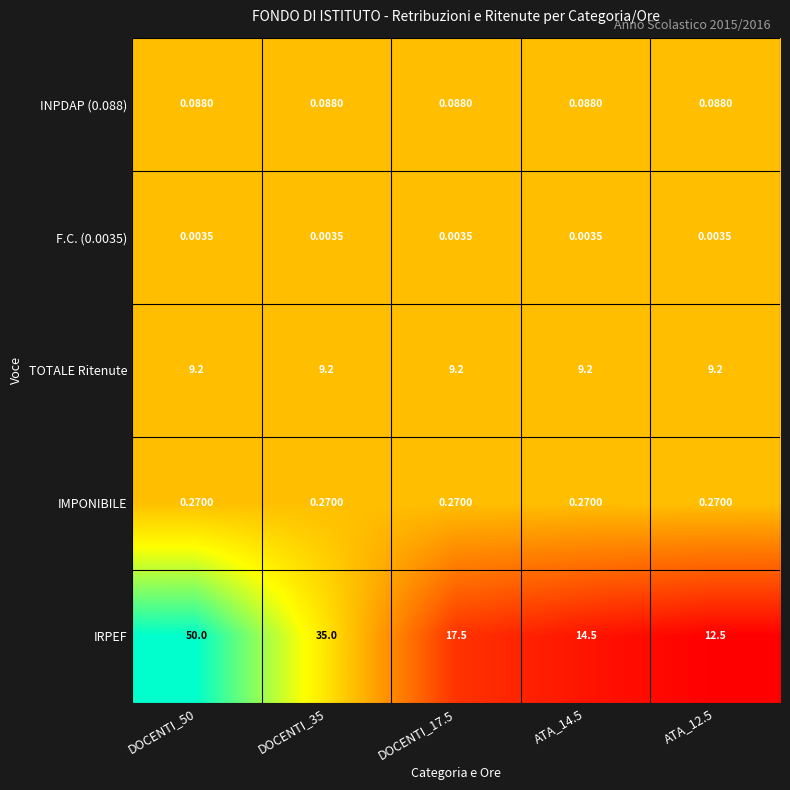

Which series has the widest spread of values?

IRPEF